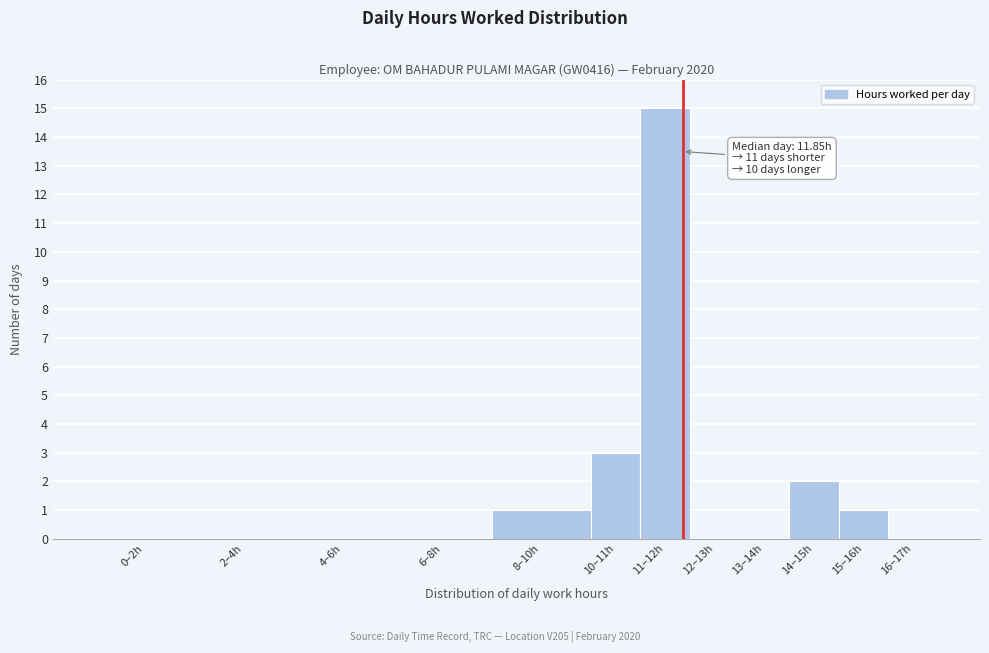

Reading left to right, extract all data points from this chart.

0–2h=0	2–4h=0	4–6h=0	6–8h=0	8–10h=1	10–11h=3	11–12h=15	12–13h=0	13–14h=0	14–15h=2	15–16h=1	16–17h=0